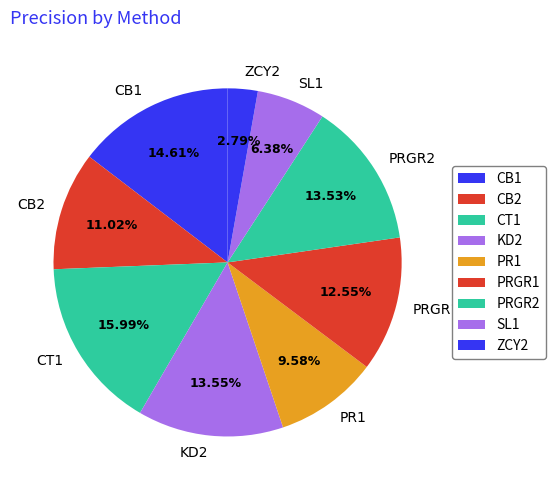

To the nearest percent, what portion does PRGR1 represent?

13%